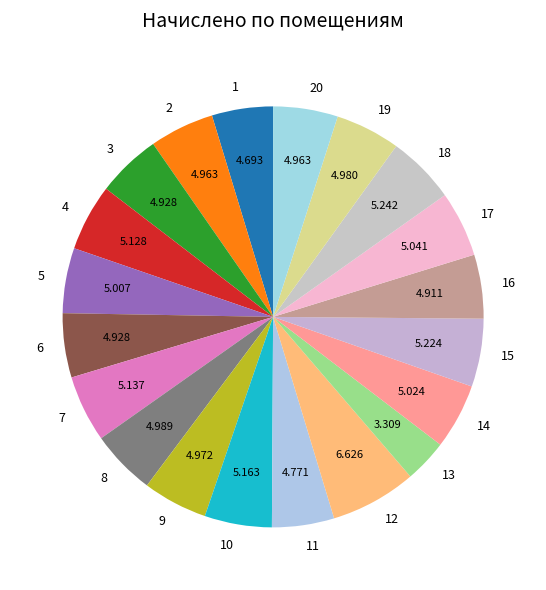

Is the sum of 15 and 11 greater than half?

No